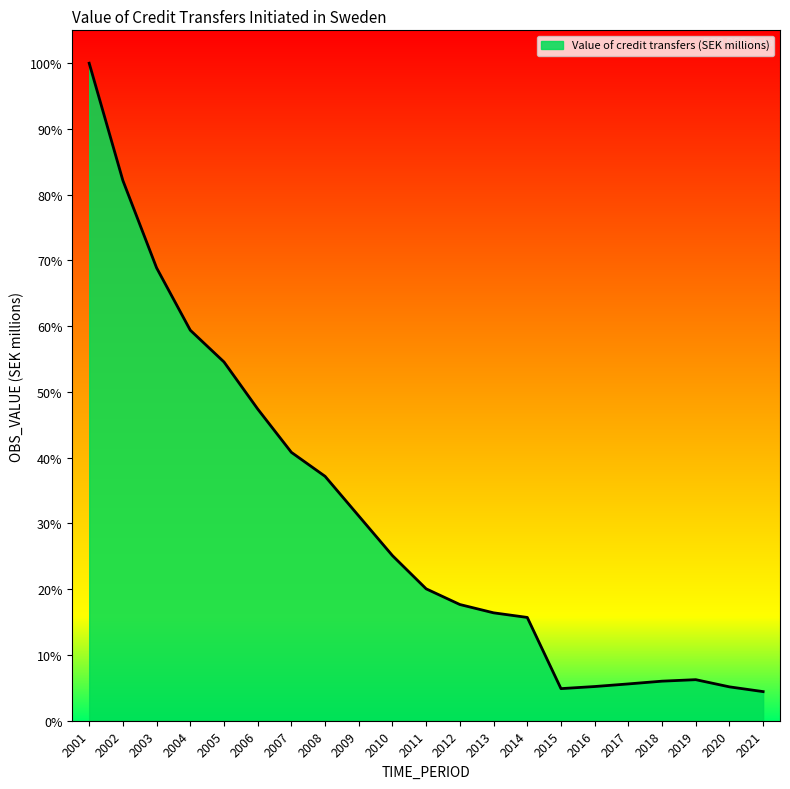

Does the chart display data point markers on the line(s)?

No